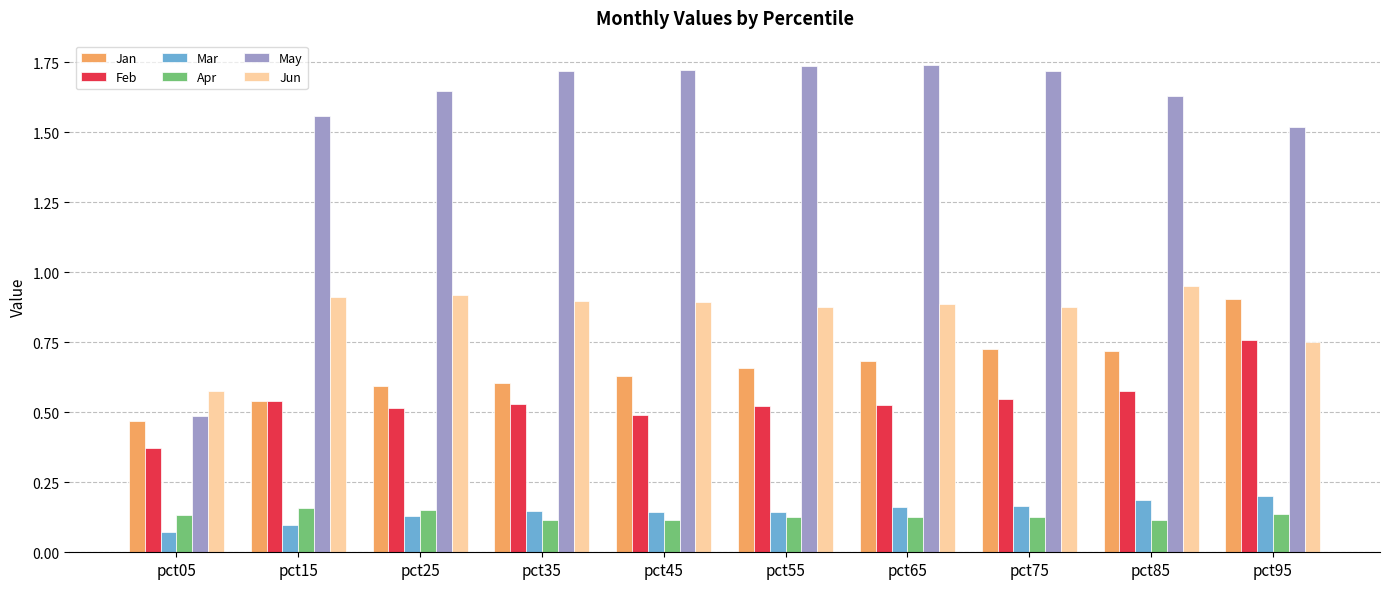

At pct45, list the series in order from smallest to largest.

Apr, Mar, Feb, Jan, Jun, May